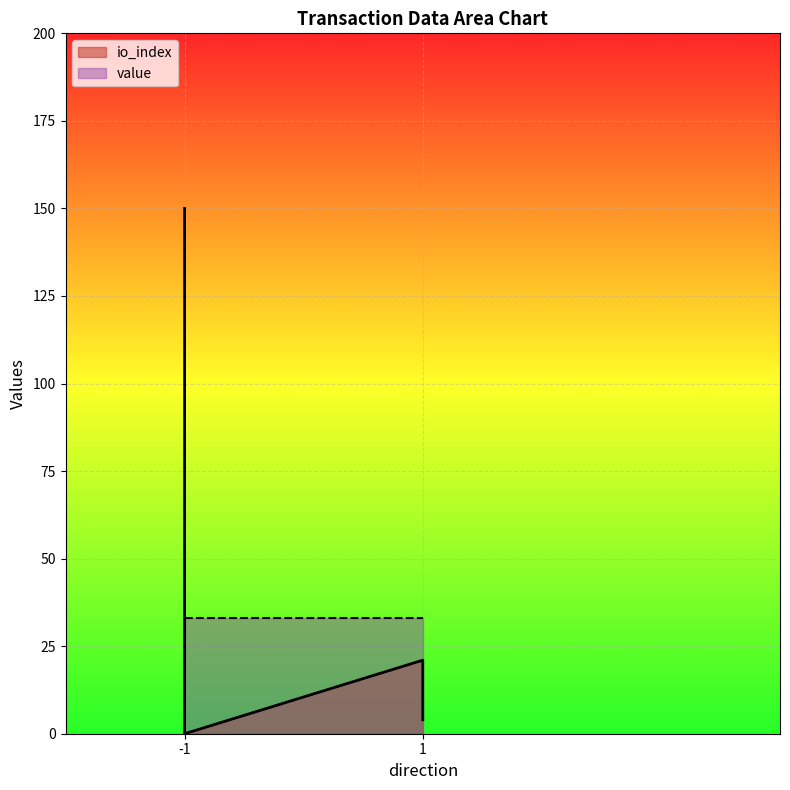

Where is the first local maximum?

1